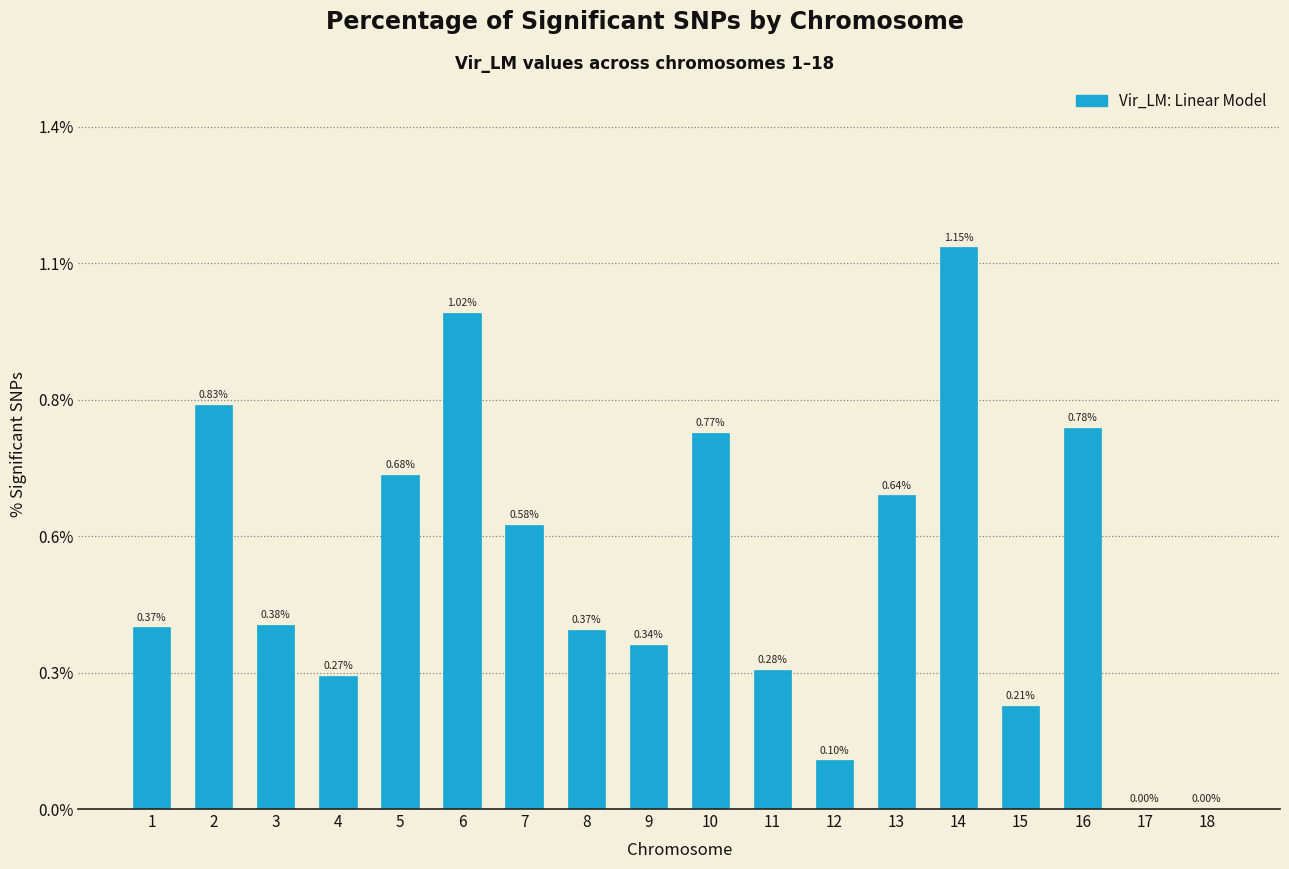

Are the bars horizontal?

No